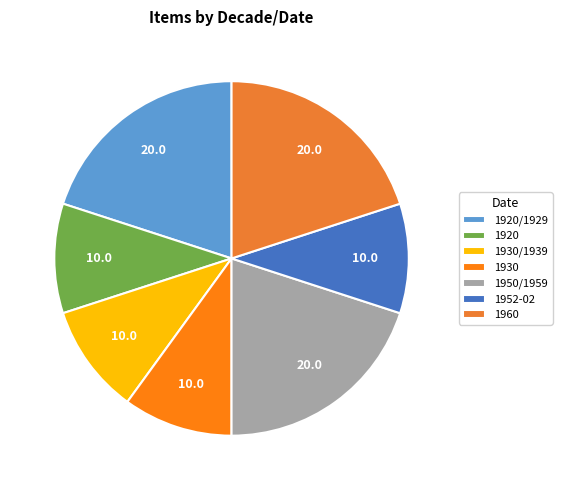

Is the sum of 1920 and 1960 greater than half?

No